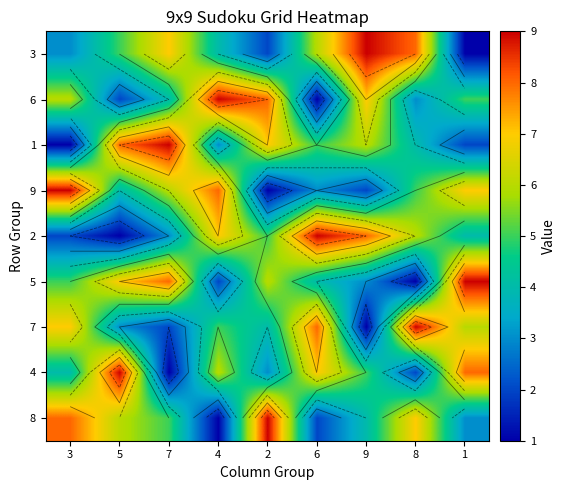

Rank the categories by 6 value from lowest to highest.

6, 5, 8, 7, 1, 3, 9, 2, 4